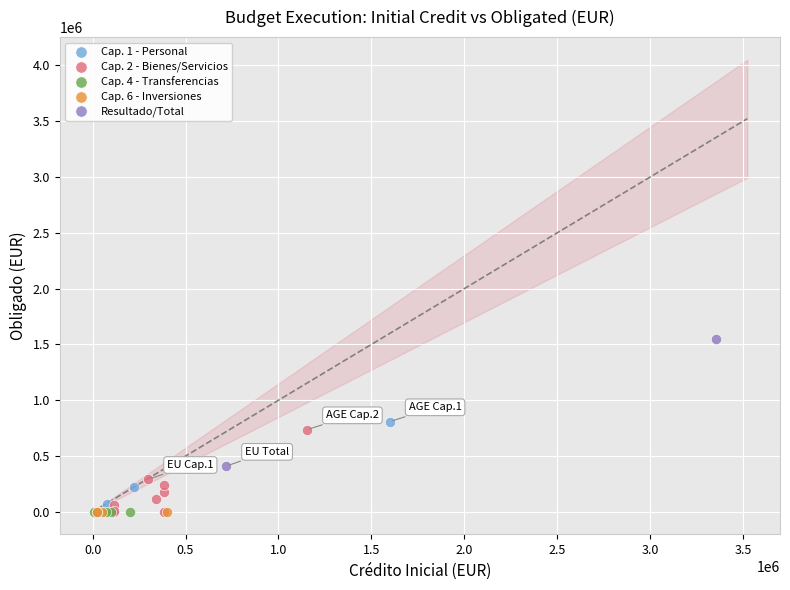

Which series reaches the maximum Y coordinate?

Resultado/Total